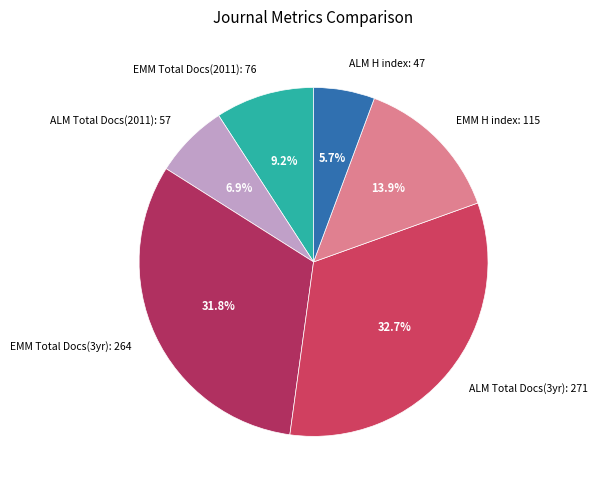

Combined, do ALM Total Docs(3yr): 271 and EMM Total Docs(2011): 76 account for over 50%?

No